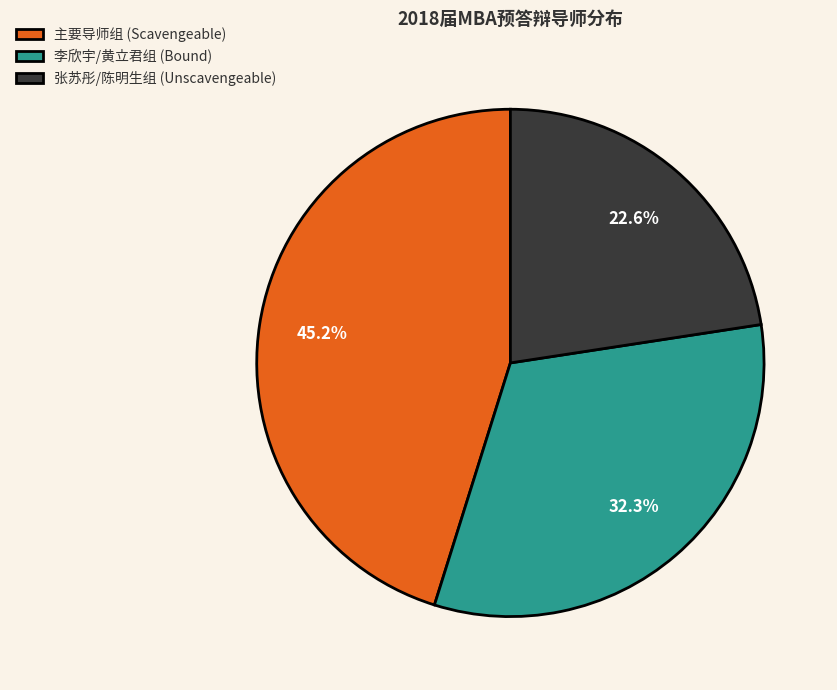

Is there a majority slice in this chart?

No